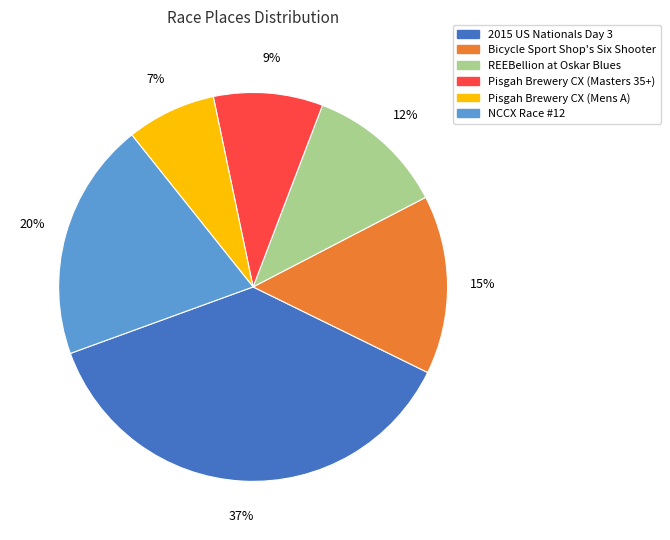

Do 2015 US Nationals Day 3 and NCCX Race #12 together represent more than half of the pie?

Yes